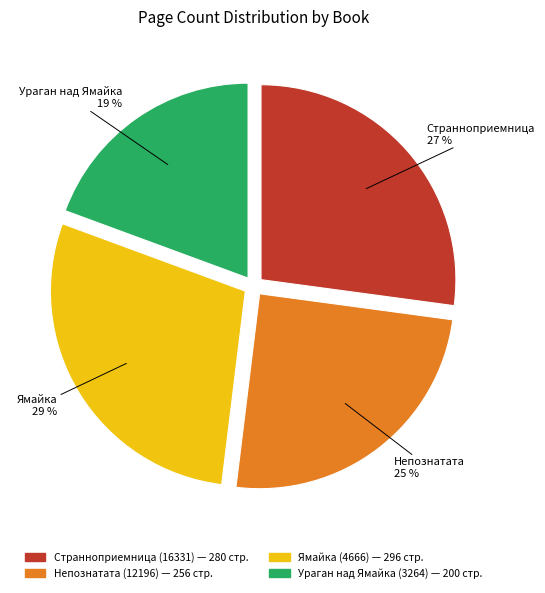

To the nearest percent, what is the combined percentage of Ураган над Ямайка (3264) and Непознатата (12196)?

44%